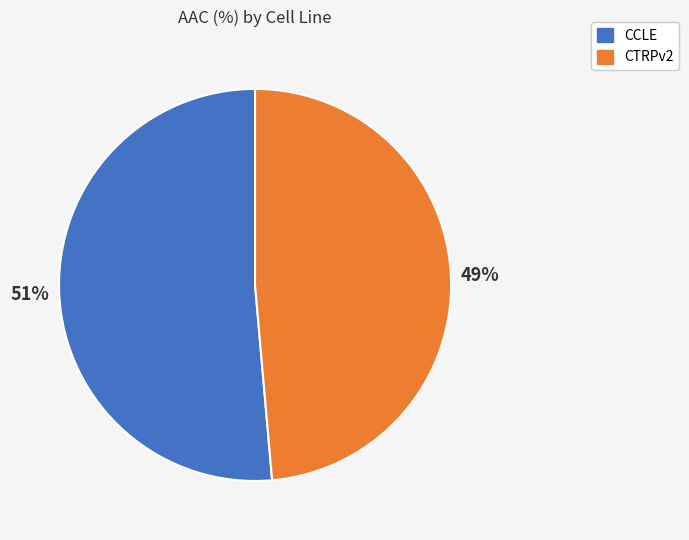

True or false: CCLE accounts for 51% of the total.

True